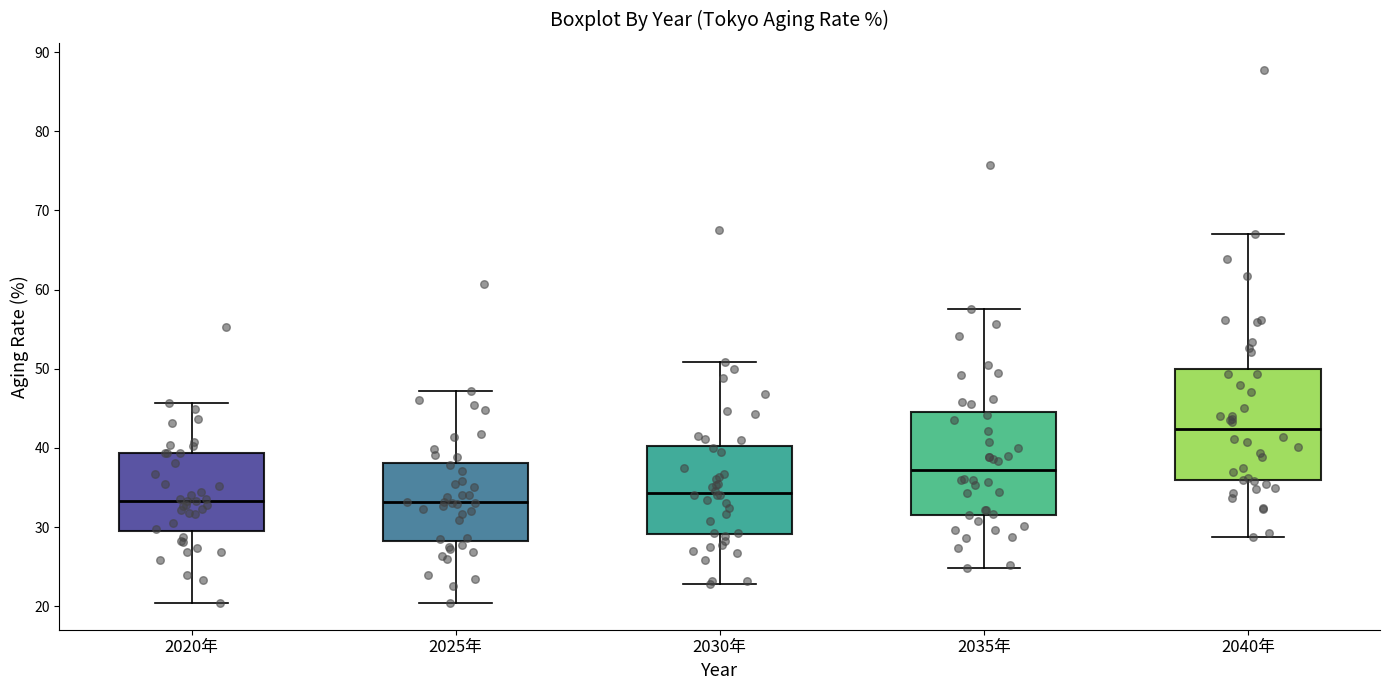

Reading left to right, read every box against the y-axis: the position of its median line, the range the box covers, and the ends of its whiskers. The values are not printed on the chart, so give them approximately, as read against the axis.

2020年: median 33, box 30 to 39, whiskers 20 to 46
2025年: median 33, box 28 to 38, whiskers 20 to 47
2030年: median 34, box 29 to 40, whiskers 23 to 51
2035年: median 37, box 32 to 44, whiskers 25 to 58
2040年: median 42, box 36 to 50, whiskers 29 to 67